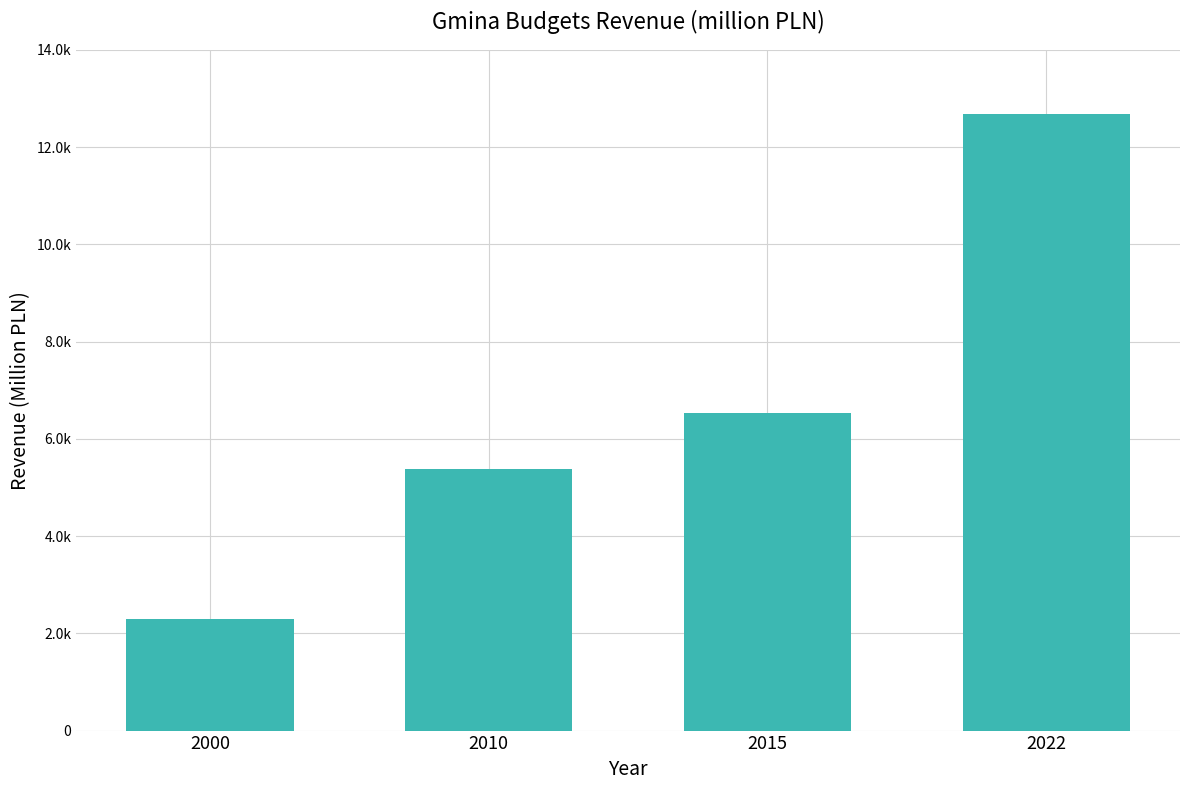

What is the change in value from 2010 to 2015?

+1157.9